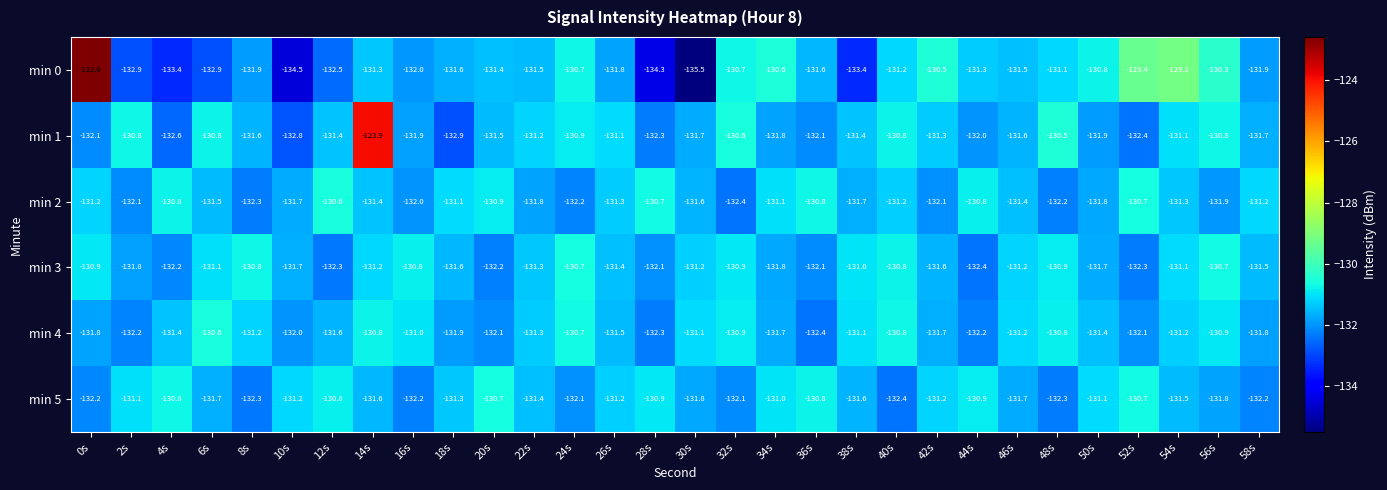

Which series has the largest range (max minus min)?

min 0